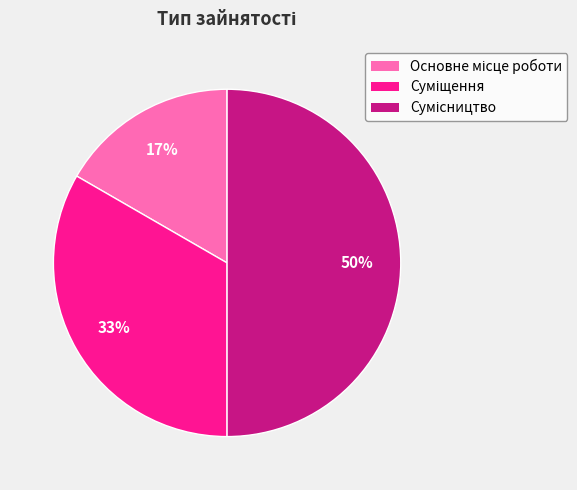

To the nearest percent, what is the average slice percentage?

33%